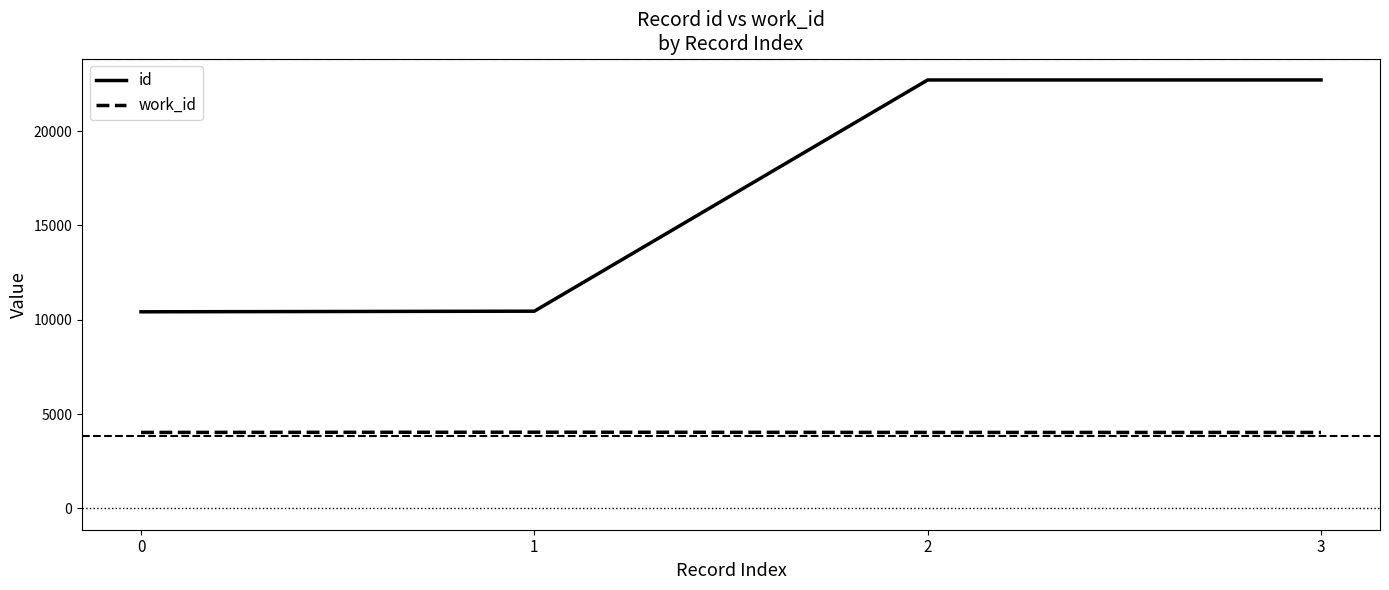

Is this an area chart (filled region under the line)?

No